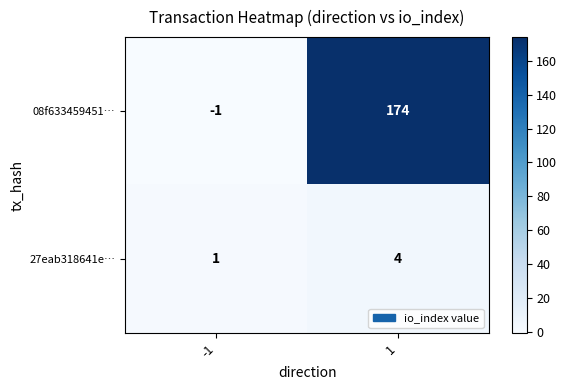

What is the sum of the 27eab318641e… values at 1 and -1?

5